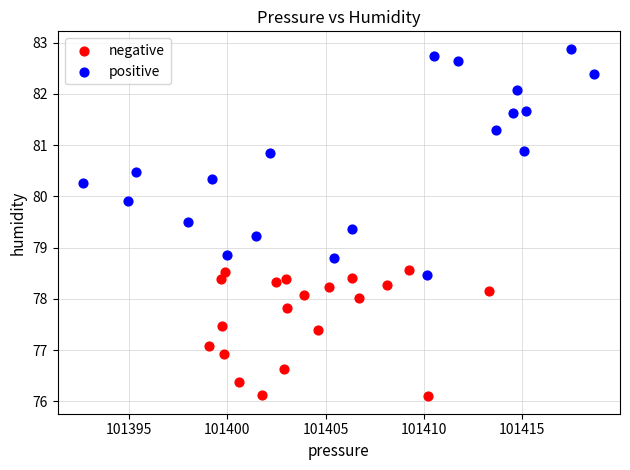

Which series contains the highest Y value?

positive